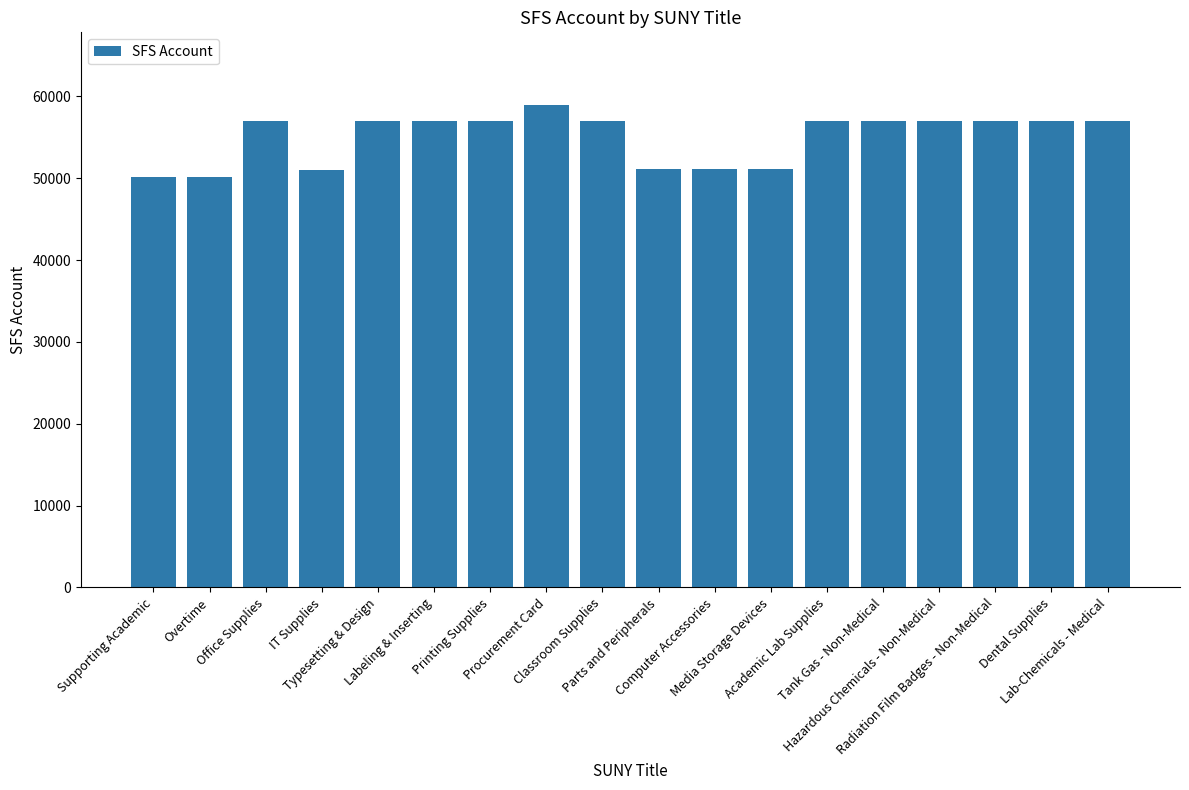

What is the sum of all values?

990907